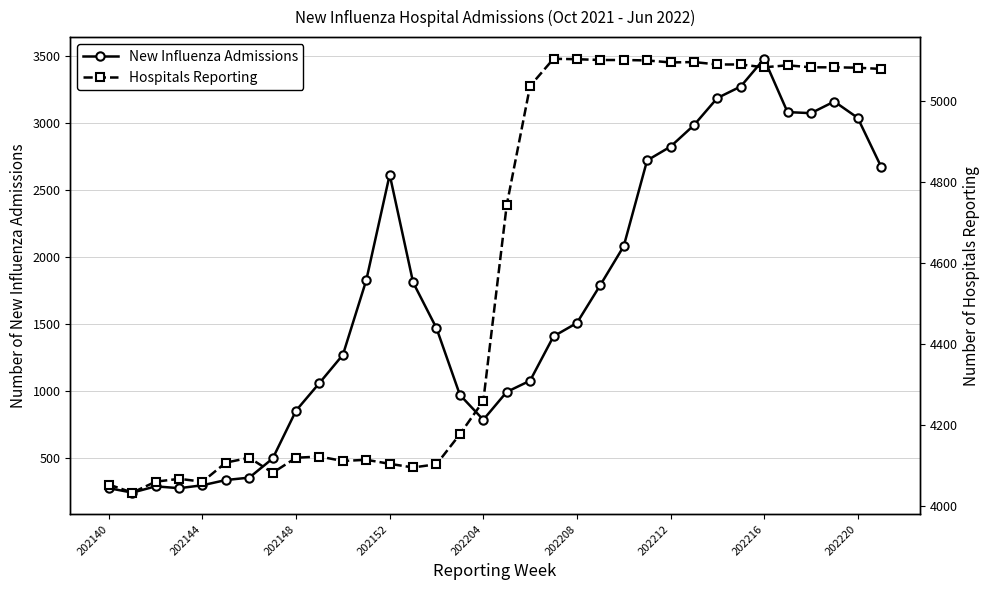

The value of New Influenza Admissions at 202140 is 461. True or false?

False